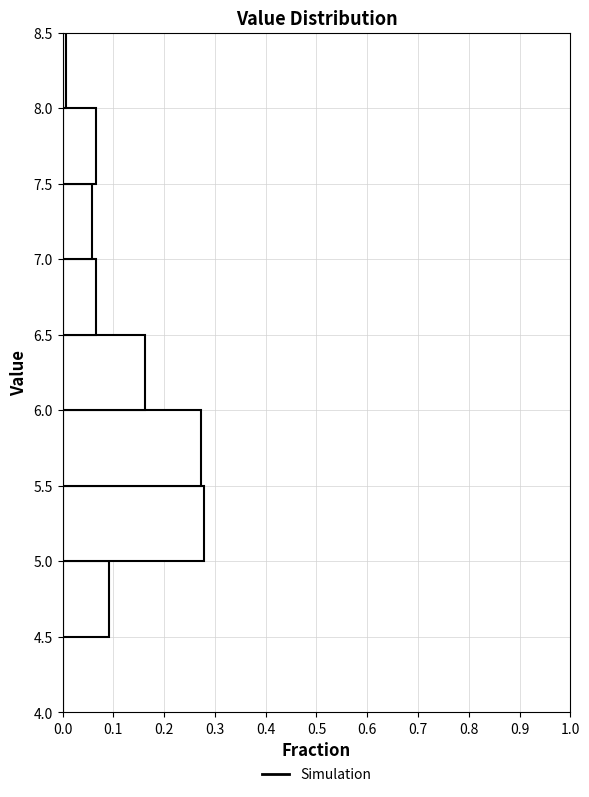

Reading bottom to top, transcribe this chart: for each bar, give the range it covers on the y-axis and its length. The values are not printed on the chart, so give them approximately, as read against the axis.

4.0 to 4.5: 0
4.5 to 5.0: 0.09
5.0 to 5.5: 0.28
5.5 to 6.0: 0.27
6.0 to 6.5: 0.16
6.5 to 7.0: 0.06
7.0 to 7.5: 0.06
7.5 to 8.0: 0.06
8.0 to 8.5: under 0.01